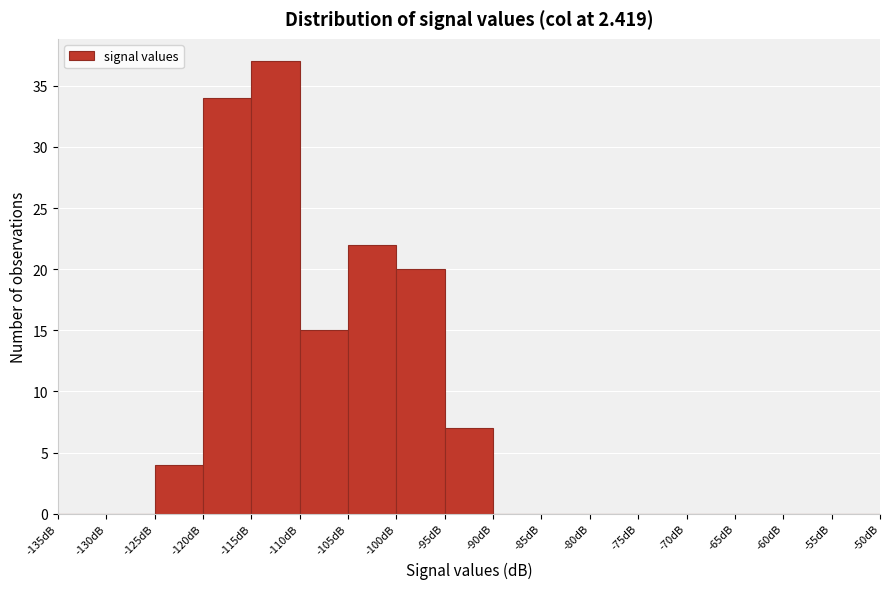

Reading left to right, list every bar in this chart as the range it spans on the x-axis followed by its height. The values are not printed on the chart, so give them approximately, as read against the axis.

-135 to -130: 0
-130 to -125: 0
-125 to -120: 4
-120 to -115: 34
-115 to -110: 37
-110 to -105: 15
-105 to -100: 22
-100 to -95: 20
-95 to -90: 7
-90 to -85: 0
-85 to -80: 0
-80 to -75: 0
-75 to -70: 0
-70 to -65: 0
-65 to -60: 0
-60 to -55: 0
-55 to -50: 0